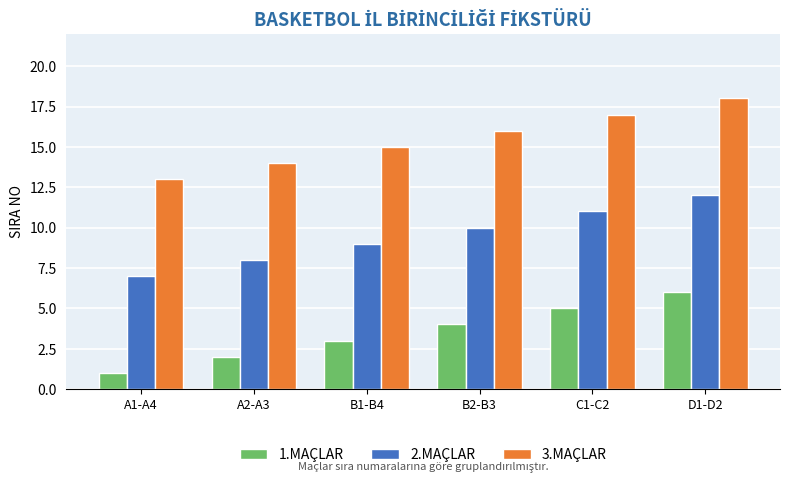

List the series in order of their overall mean, highest first.

3.MAÇLAR, 2.MAÇLAR, 1.MAÇLAR